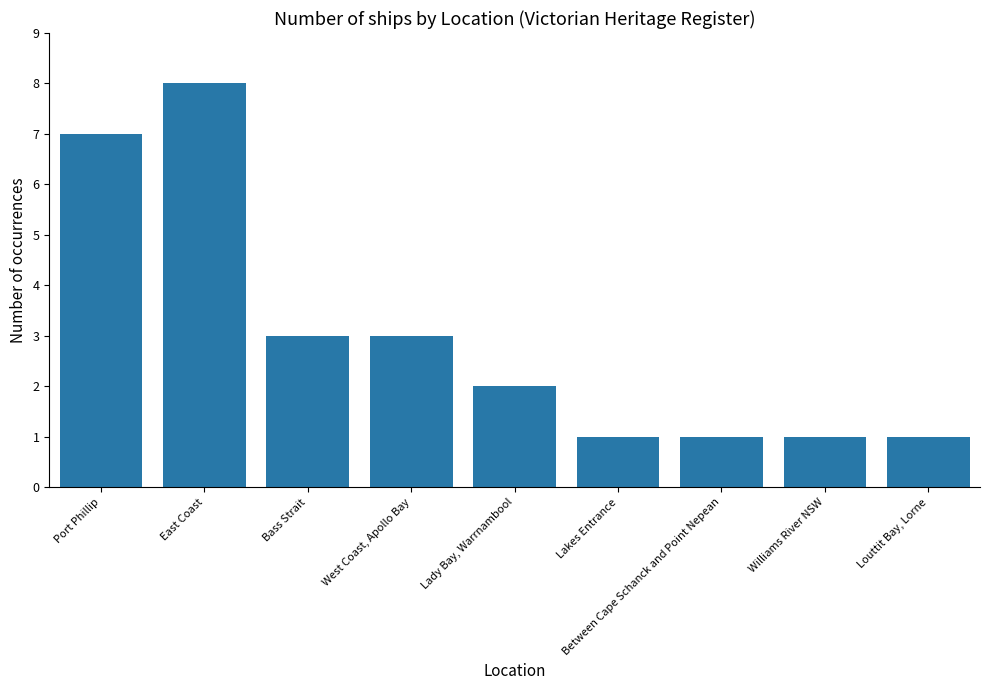

What is the change in value from Port Phillip to West Coast, Apollo Bay?

-4